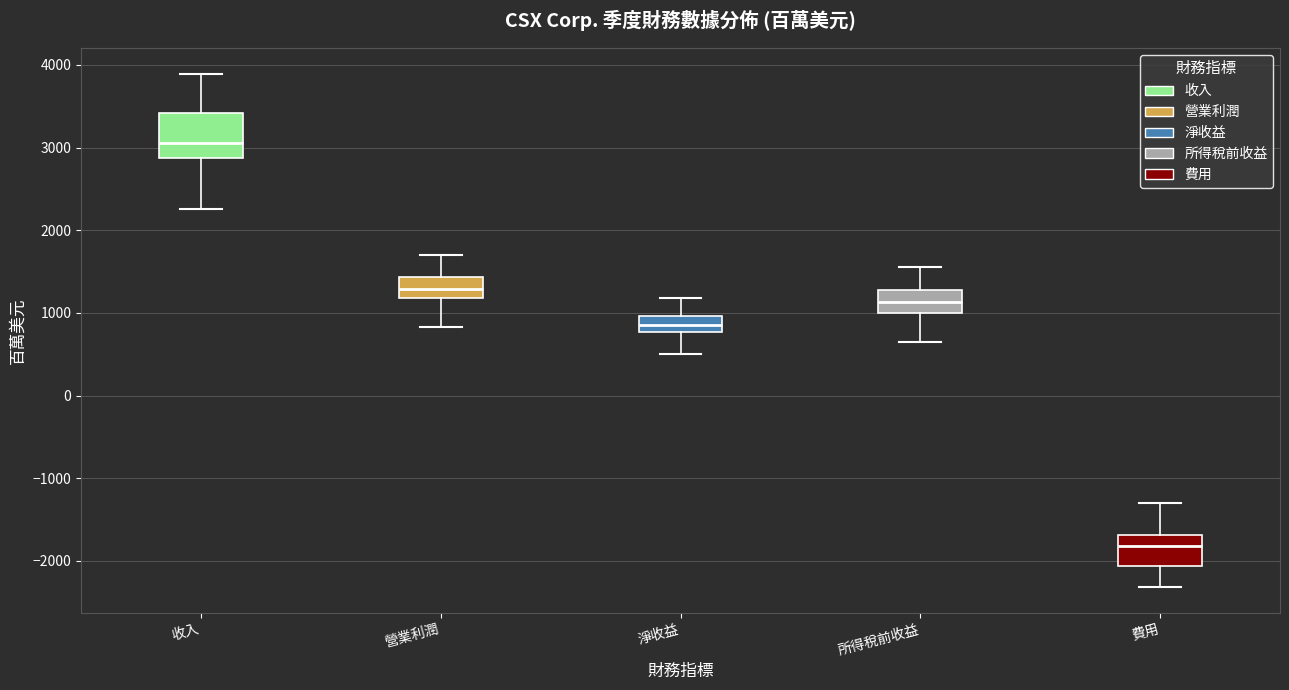

Which box's median line is the highest?

收入